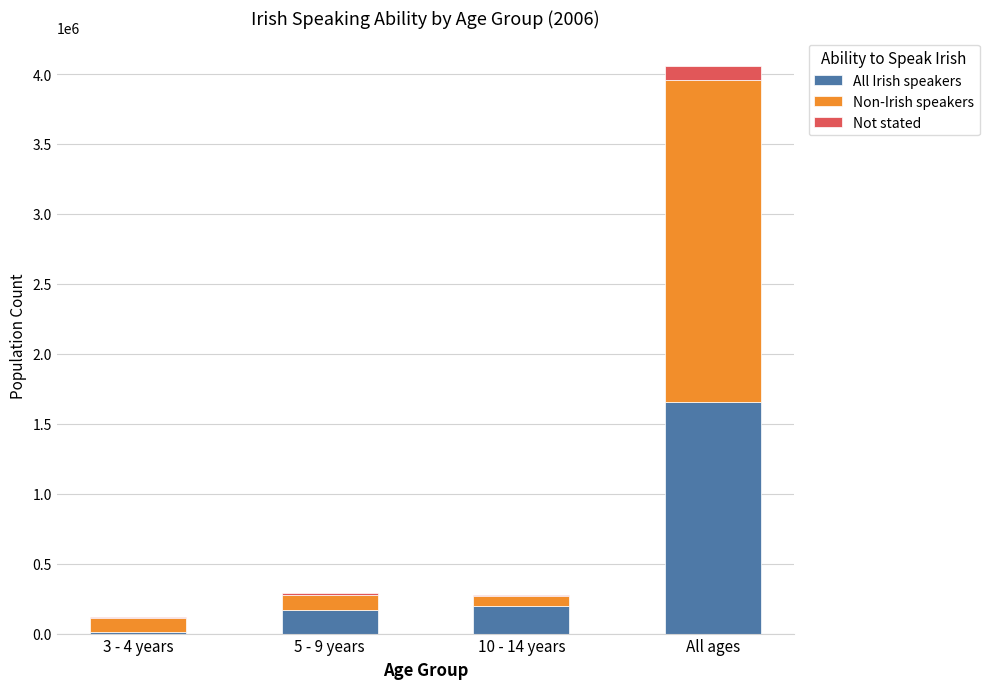

Which category has the highest value in the All Irish speakers series?

All ages